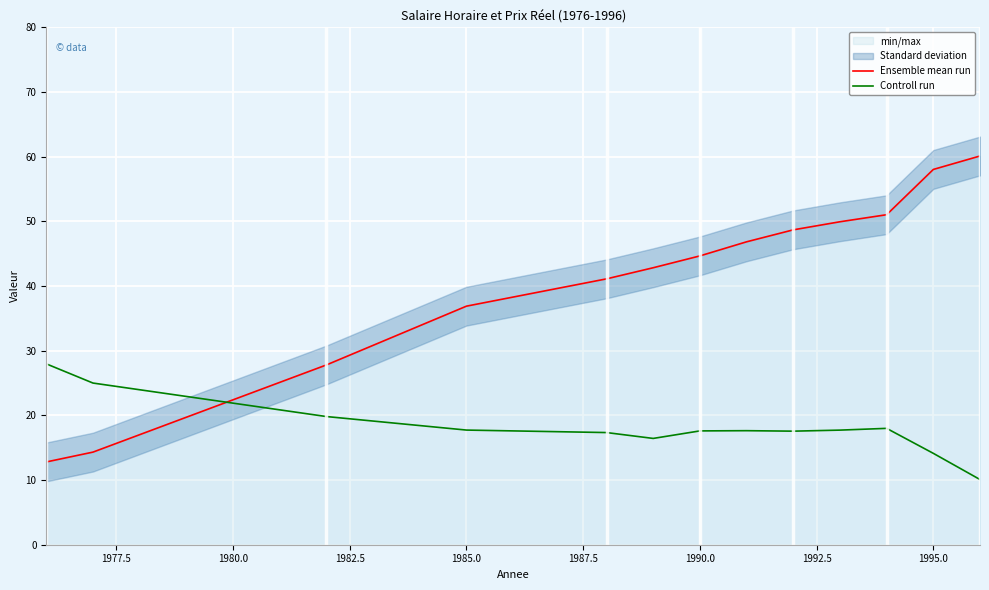

The Ensemble mean run series shows 58.0 at 1995.0. True or false?

True